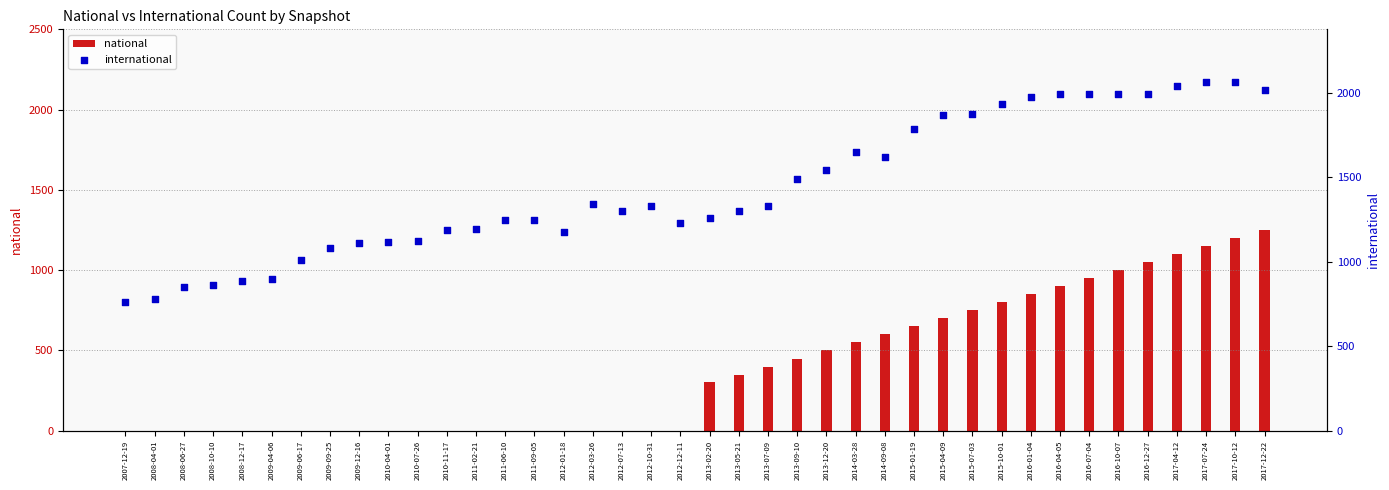

Which series has the largest total across all categories?

international